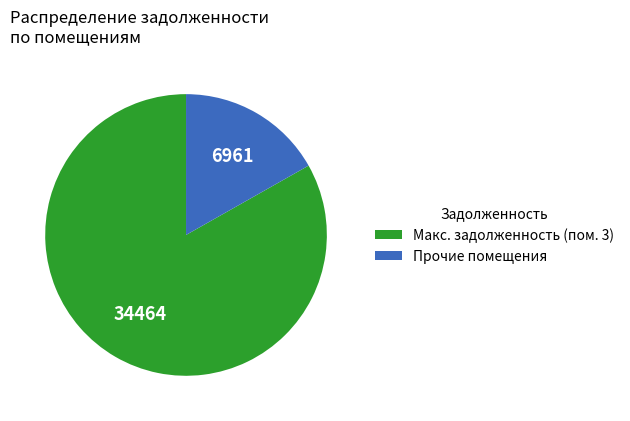

Does any single category account for the majority?

Yes